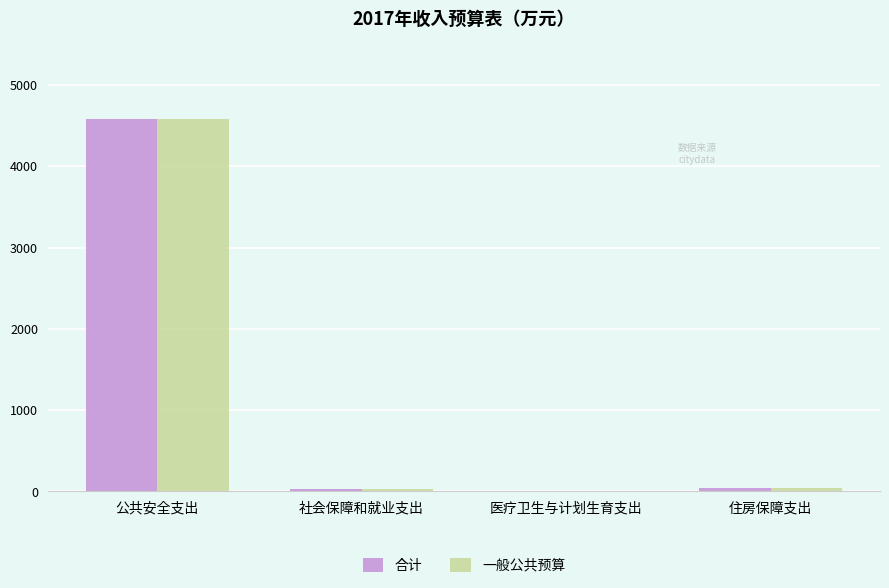

What is the sum of all 合计 values?

4665.7